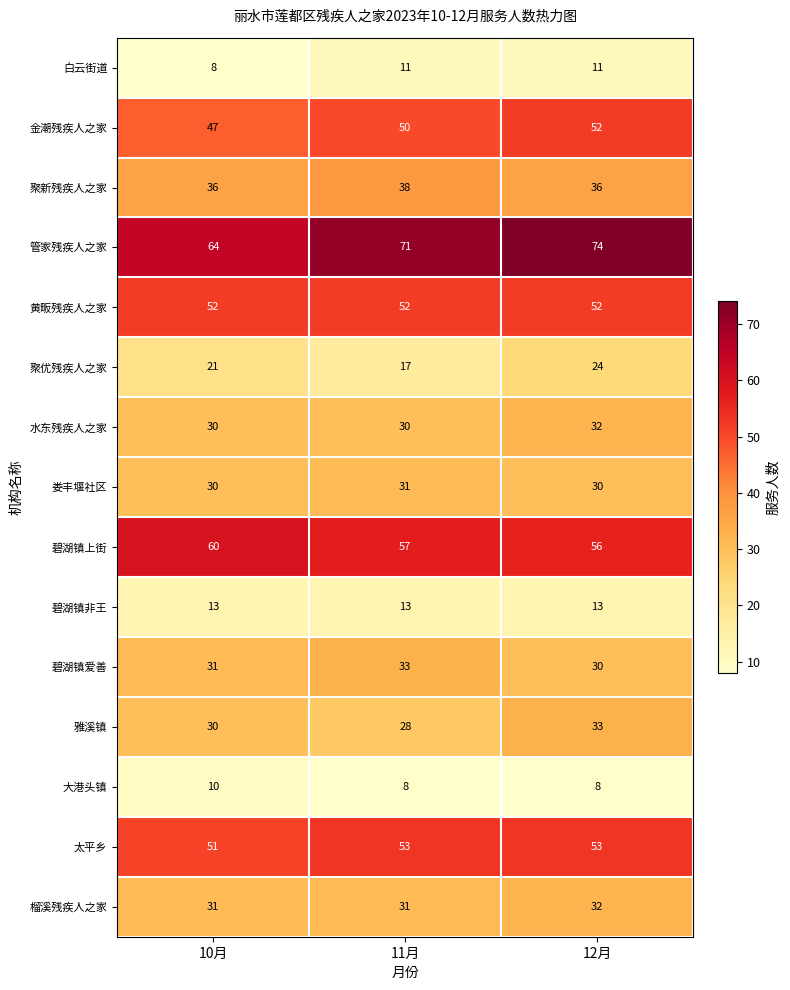

What is the approximate value of 榴溪残疾人之家 at 11月?

31